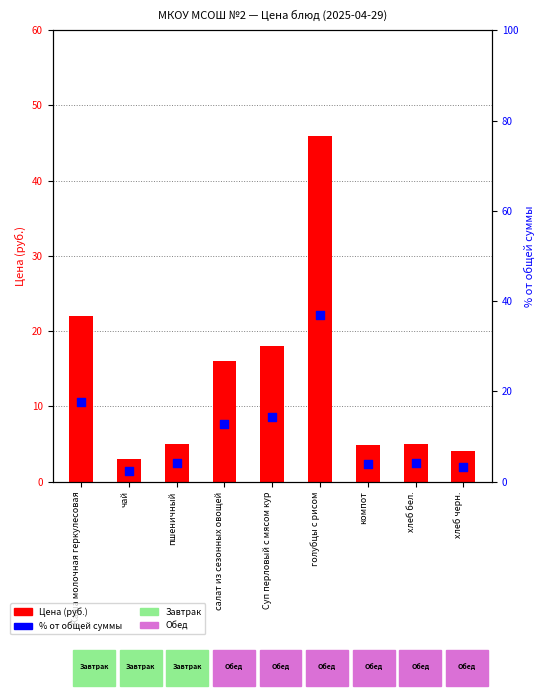

Which series has the largest total across all categories?

Цена